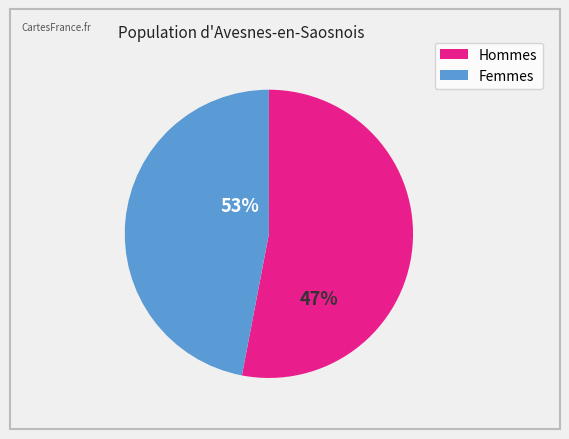

Between 6 and 4, which is larger?

6